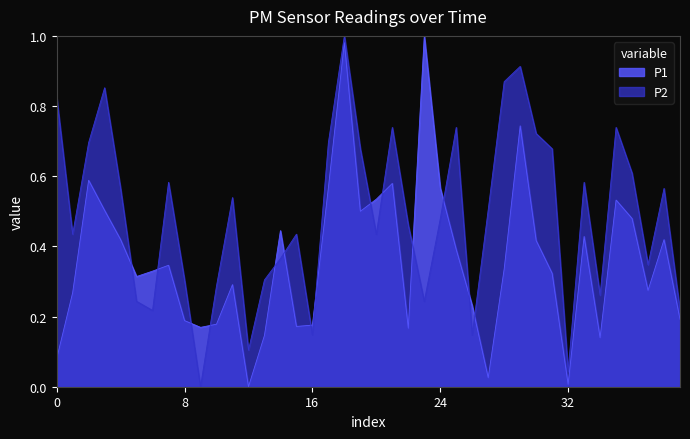

Which series has the largest total across all categories?

P2